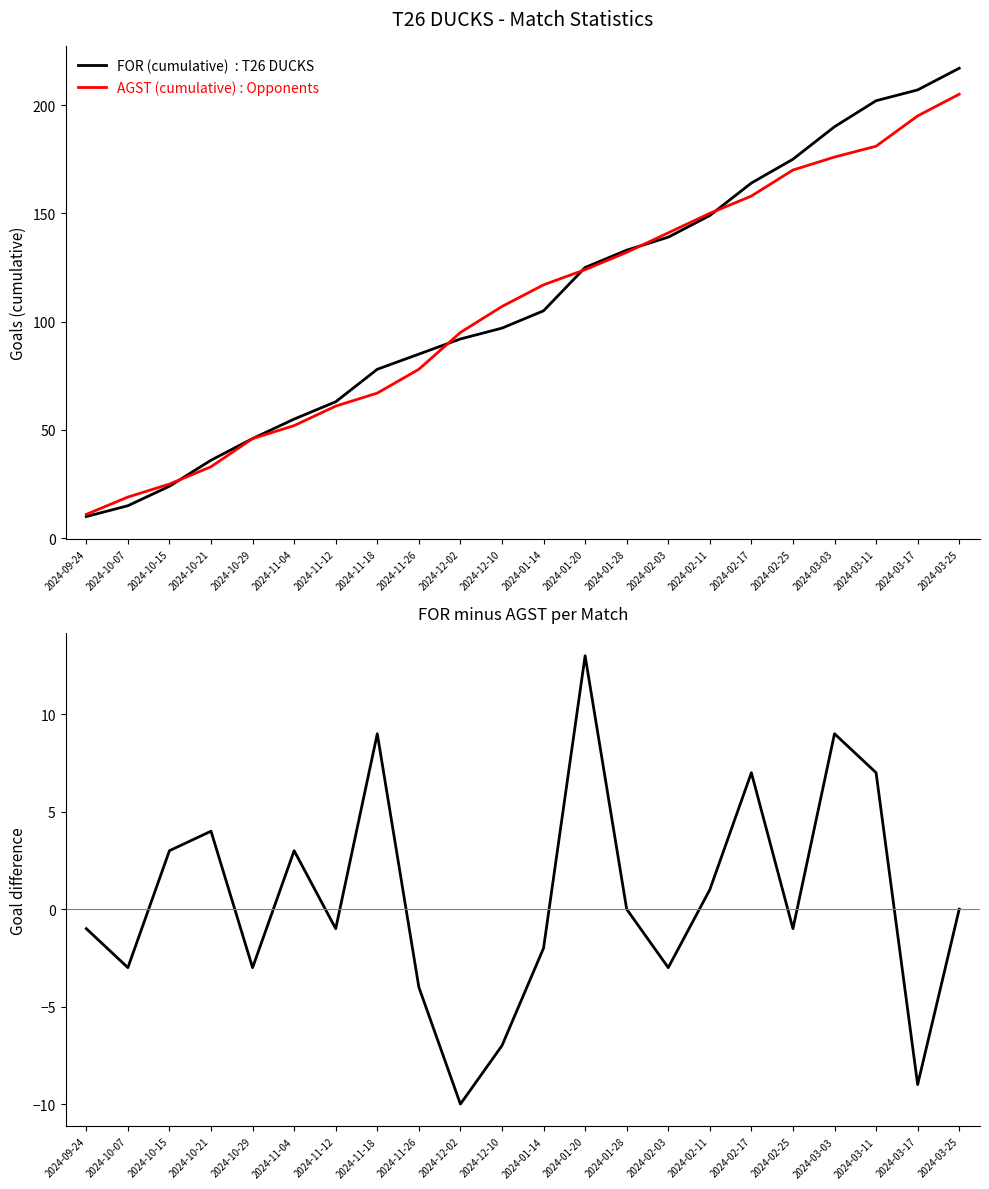

True or false: AGST (cumulative) has a value of 158 at 2024-02-17.

True